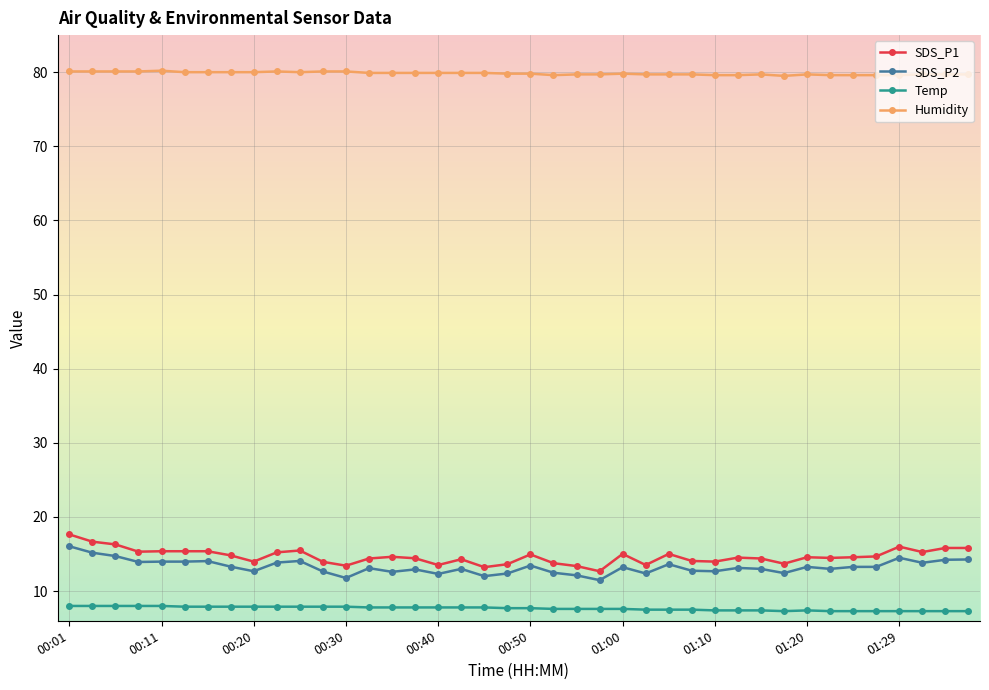

What is the difference between the maximum and second lowest values in the SDS_P1 series?

4.4